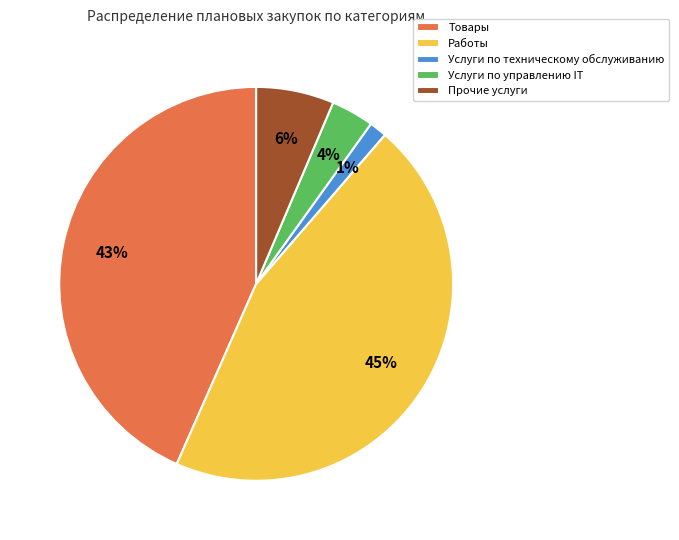

Combined, do Услуги по техническому обслуживанию and Работы account for over 50%?

No